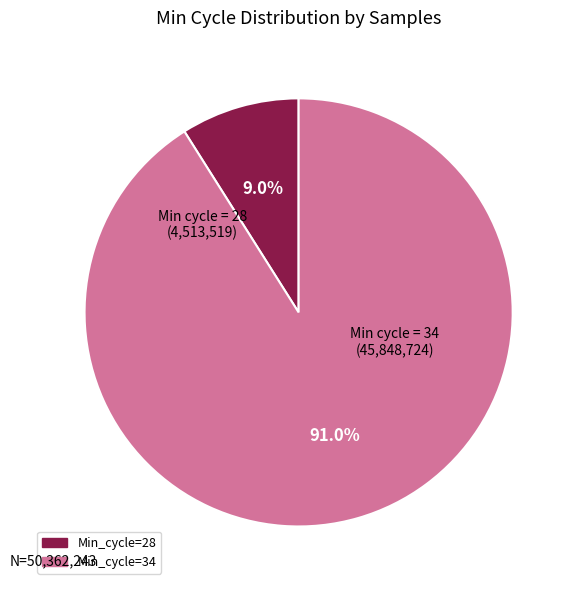

Is there any slice that represents more than half of the pie?

Yes